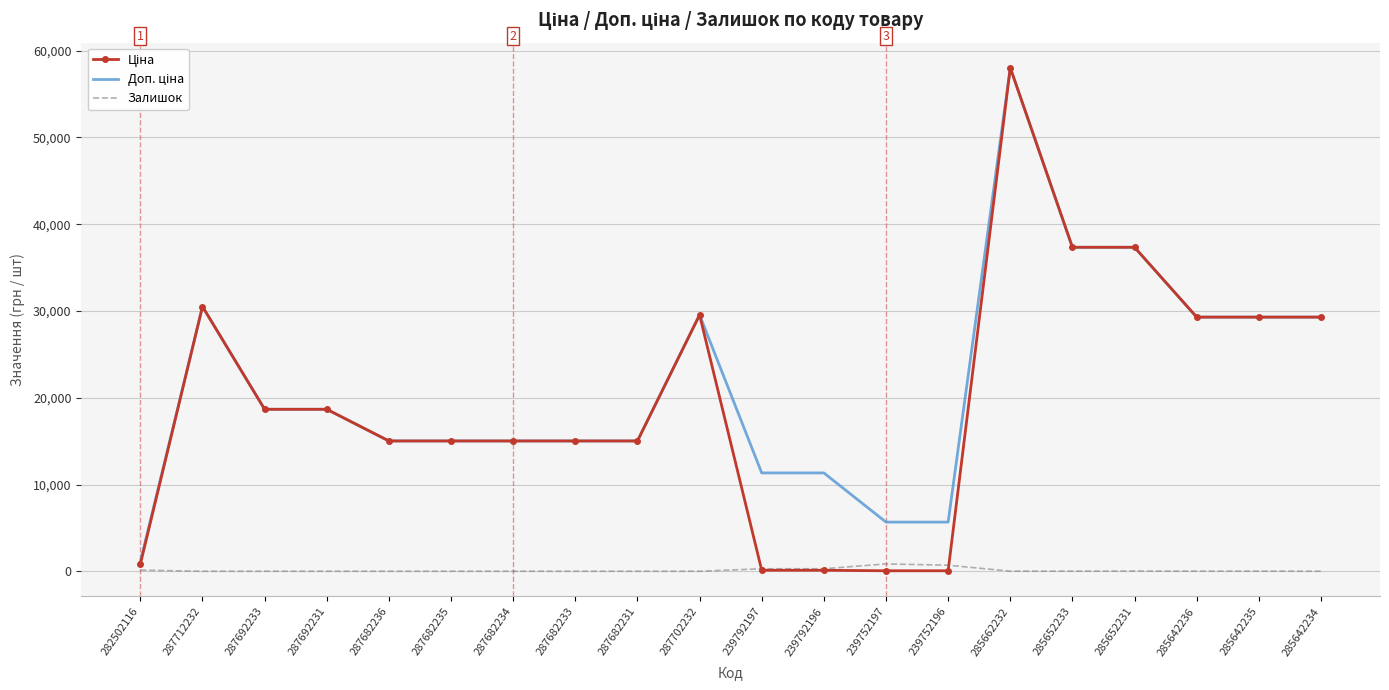

True or false: Залишок has more than 0 interior local peaks.

True